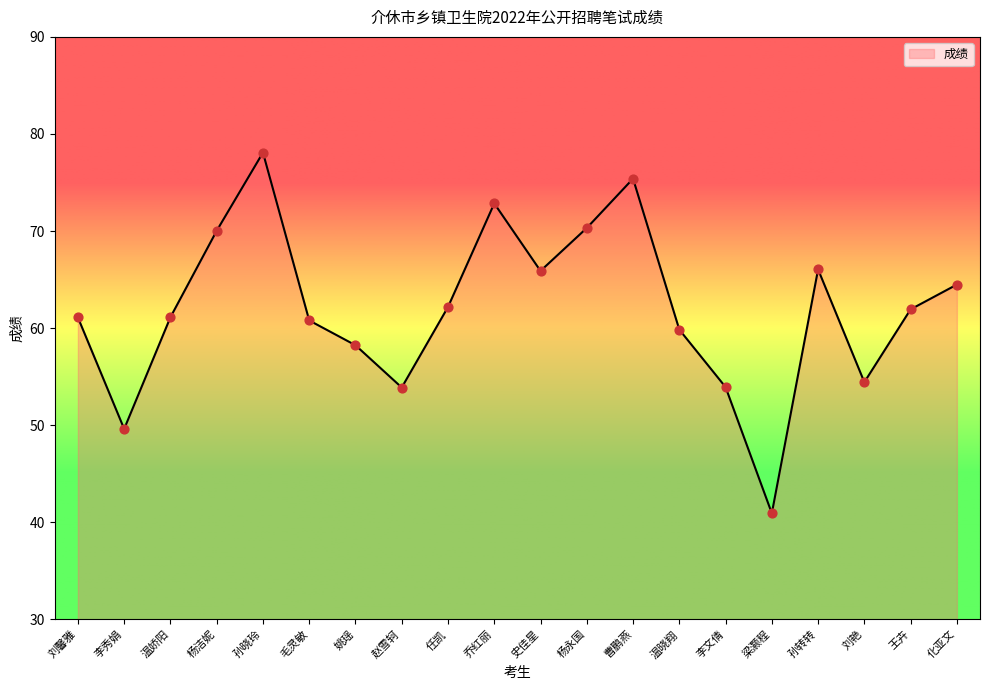

Which has a higher value, 孙转转 or 化亚文?

孙转转